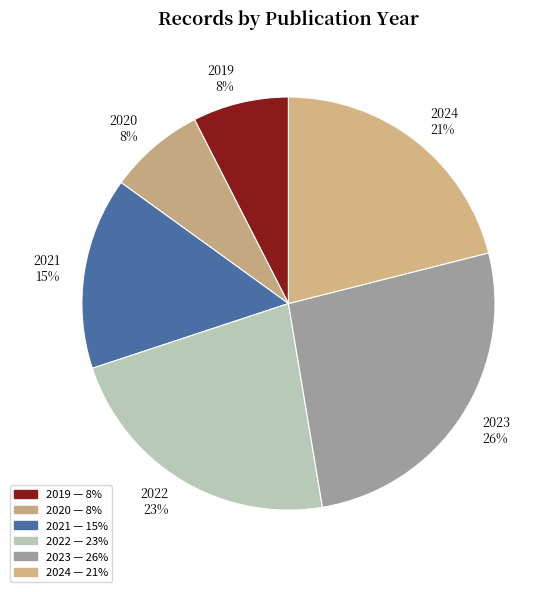

Which category has the biggest portion of the pie?

2023